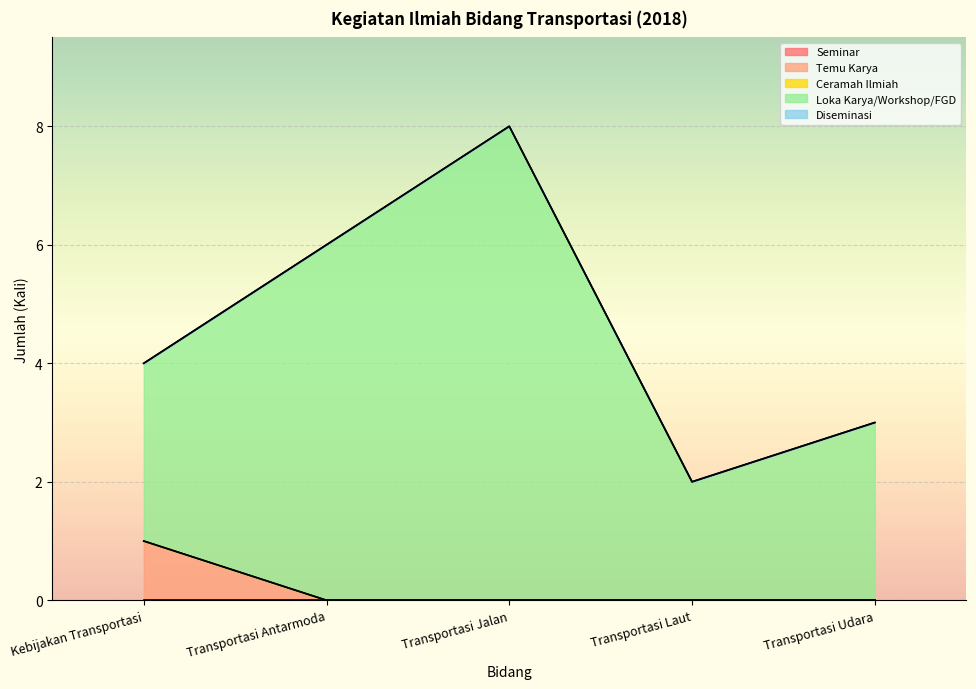

Is it true that Ceramah Ilmiah equals 0 at Transportasi Udara?

True